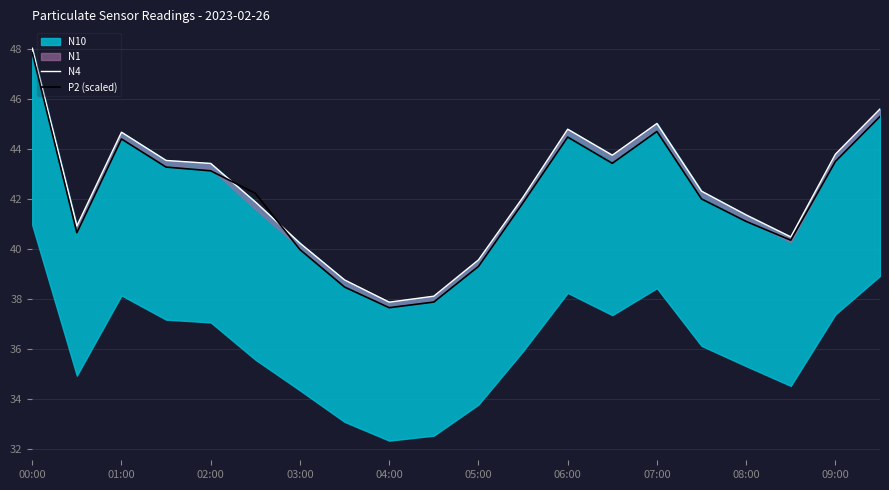

How many lines are shown in the chart?

2